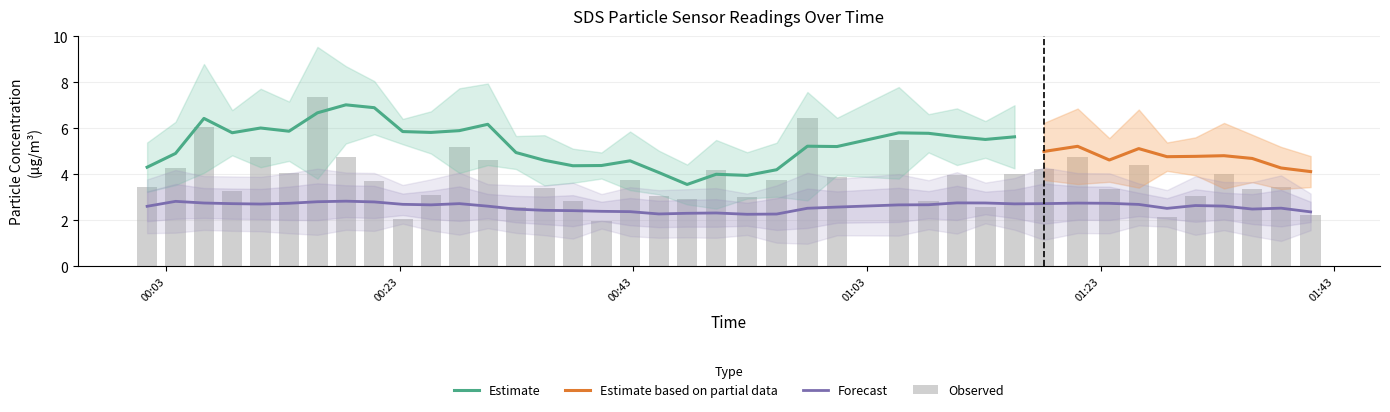

What is the difference between the maximum and minimum values?

5.4